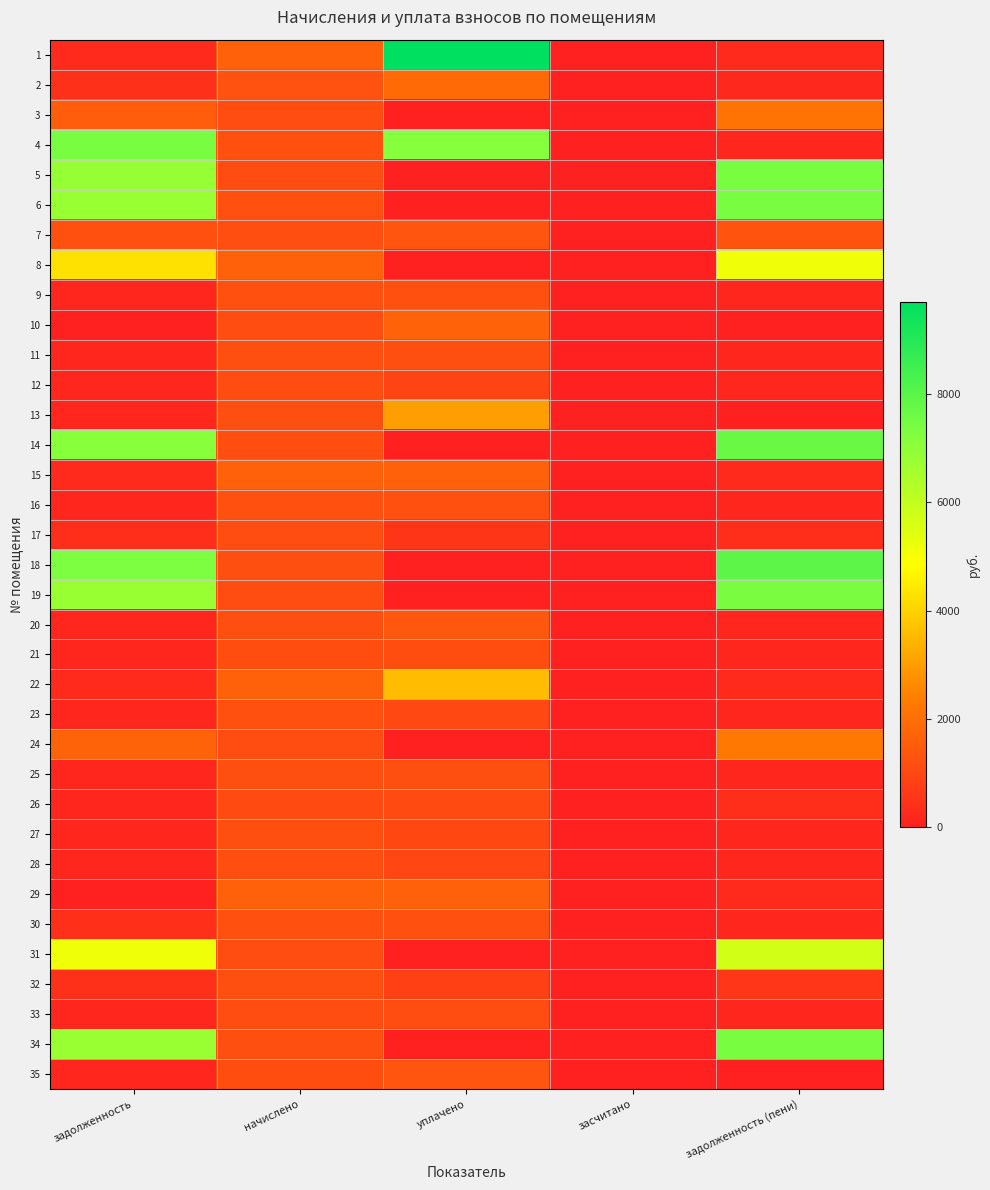

How many categories are shown in the chart?

5